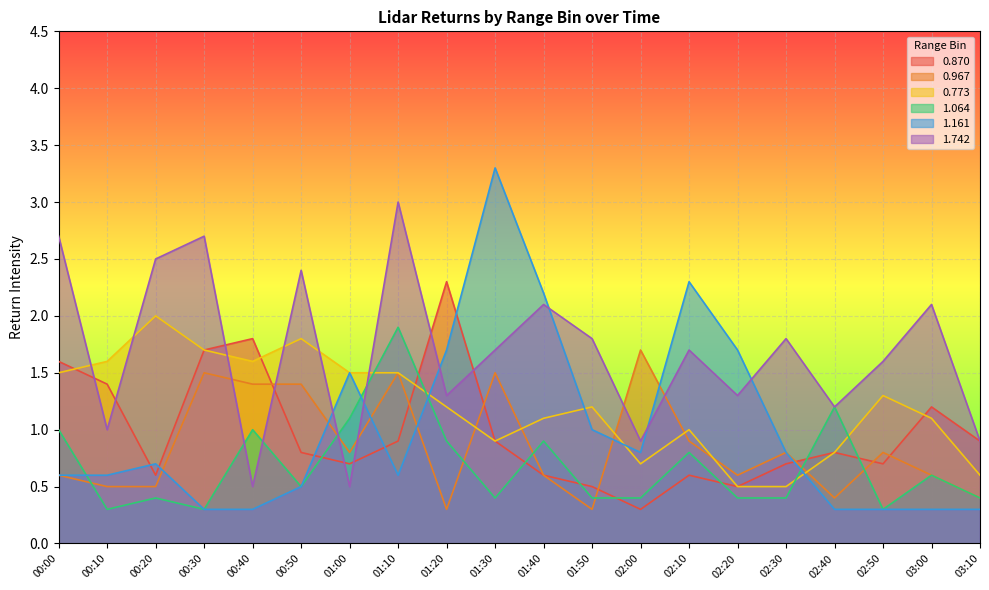

What is the value of the 1.742 point at the 7th from the left?

0.5